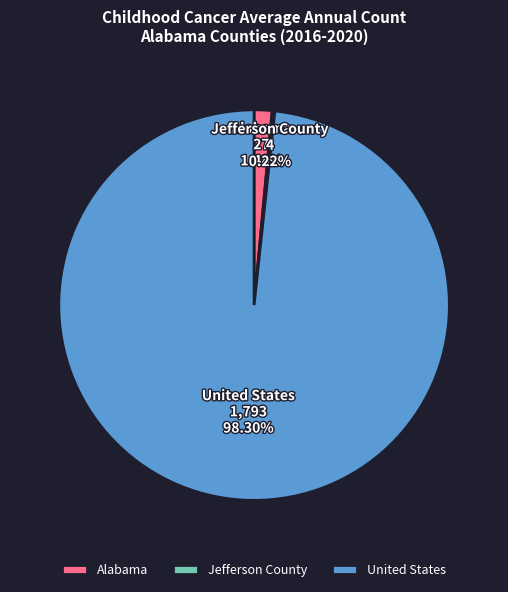

Which has a higher value, United States or Alabama?

United States